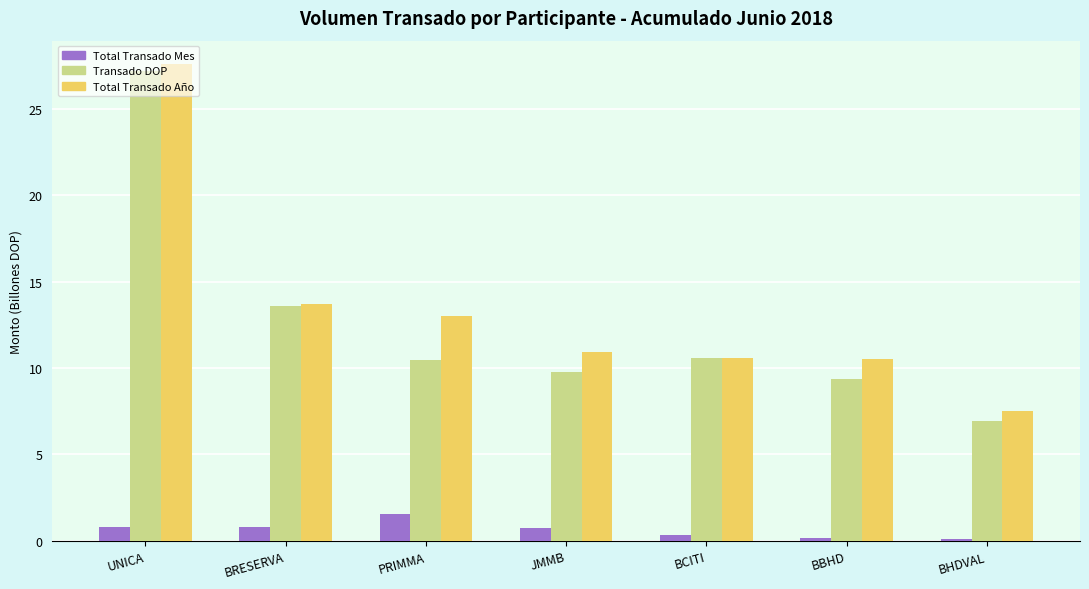

True or false: Transado DOP has a value of 9.7 at BHDVAL.

False